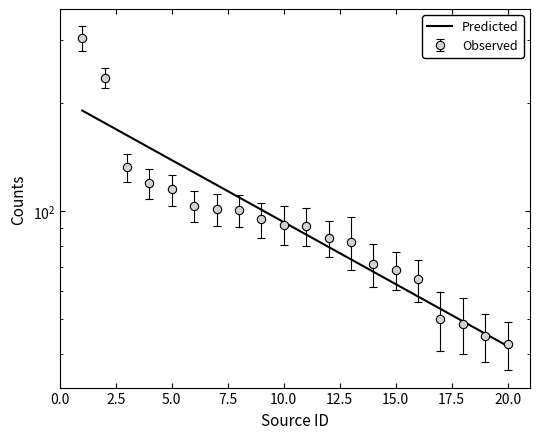

How many lines are shown in the chart?

1